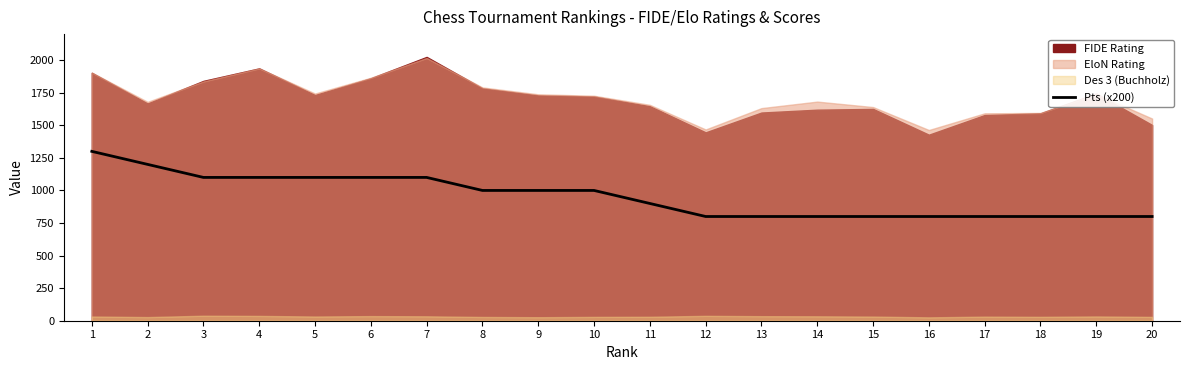

True or false: the data shows 800 at 20.

True